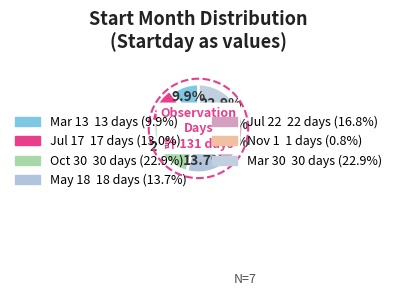

To the nearest percent, what is the average slice percentage?

14%